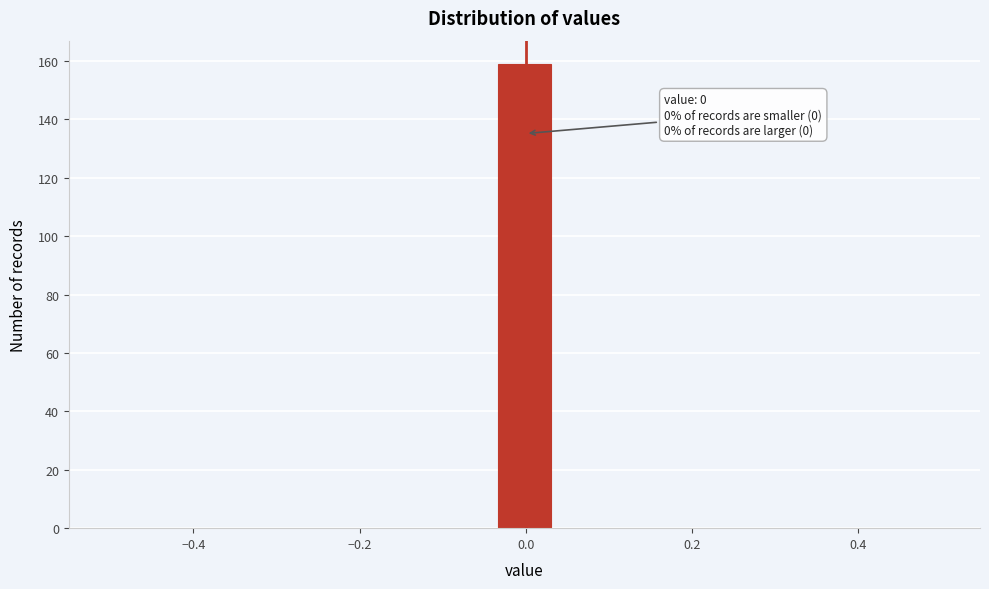

Around what value on the x-axis is the tallest bar? Give the approximate position of its centre, as read against the axis.

0.00